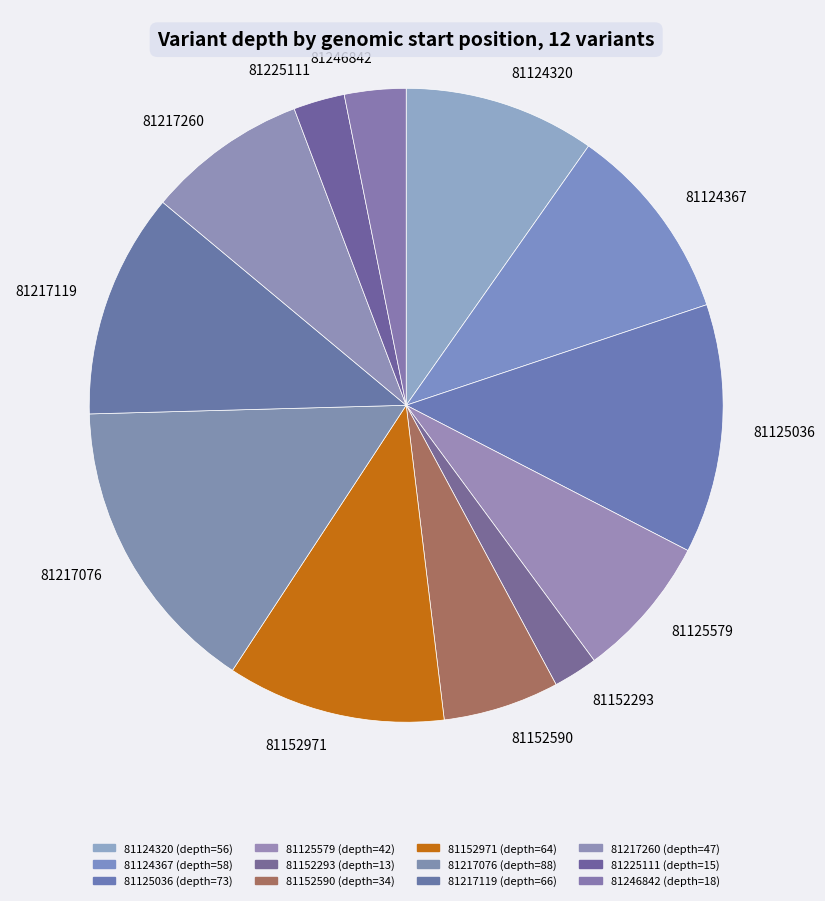

Is the sum of 81125579 and 81217260 greater than half?

No